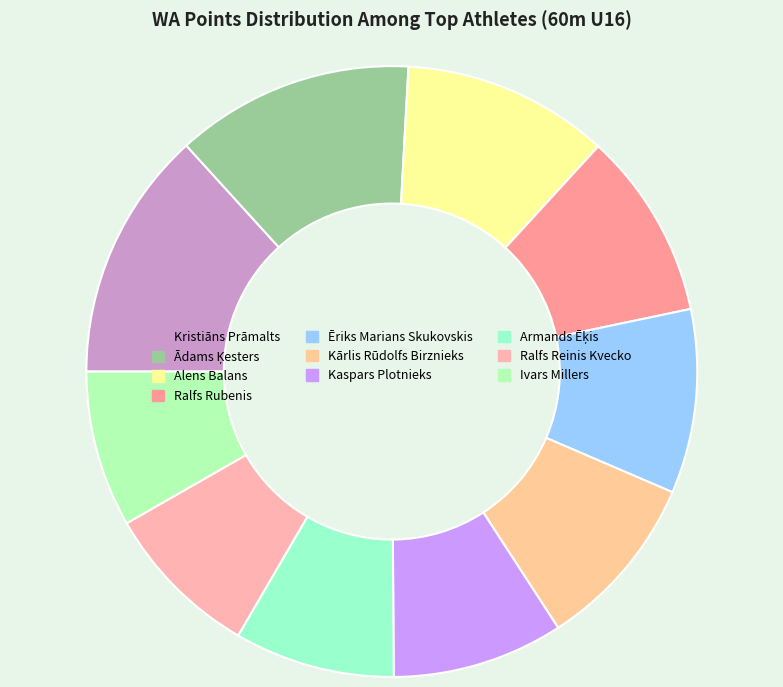

True or false: Kārlis Rūdolfs Birznieks accounts for 9% of the total.

True